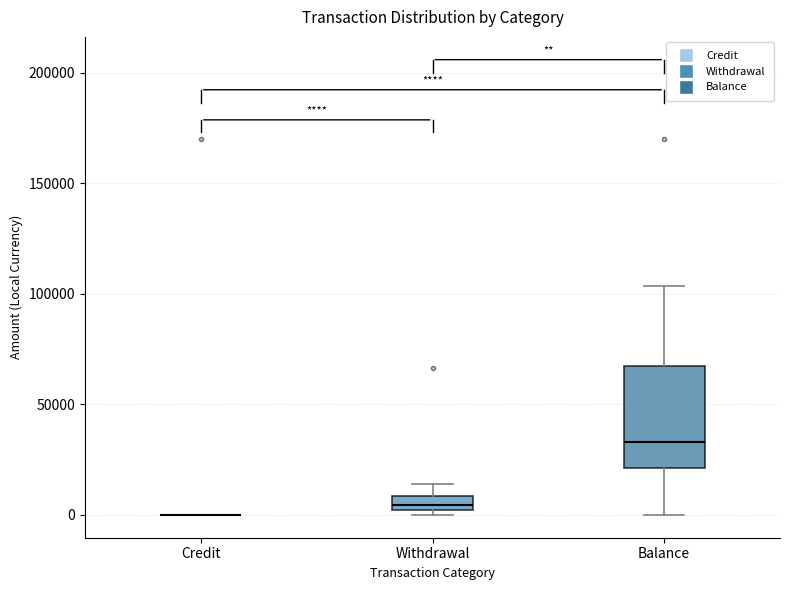

Comparing the boxes themselves (not the whiskers), which one is the tallest?

Balance